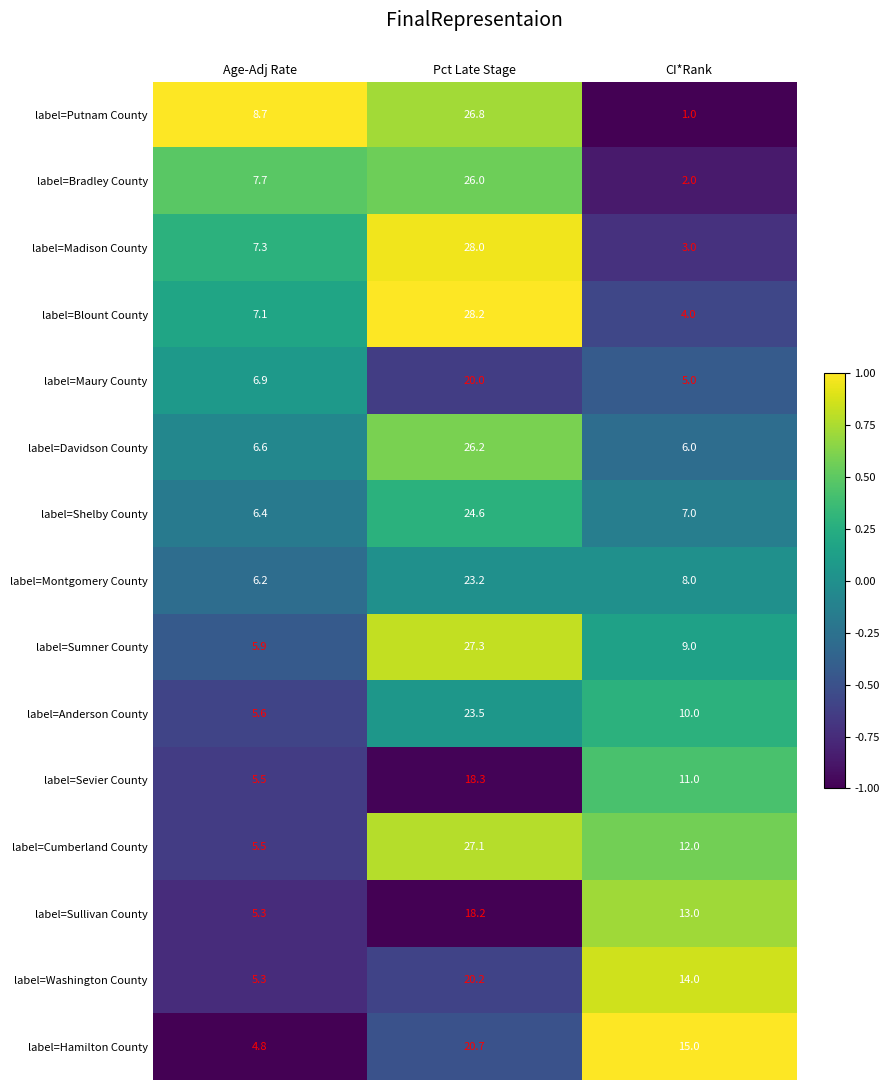

What is the difference between the highest and lowest values at Age-Adj Rate?

3.9